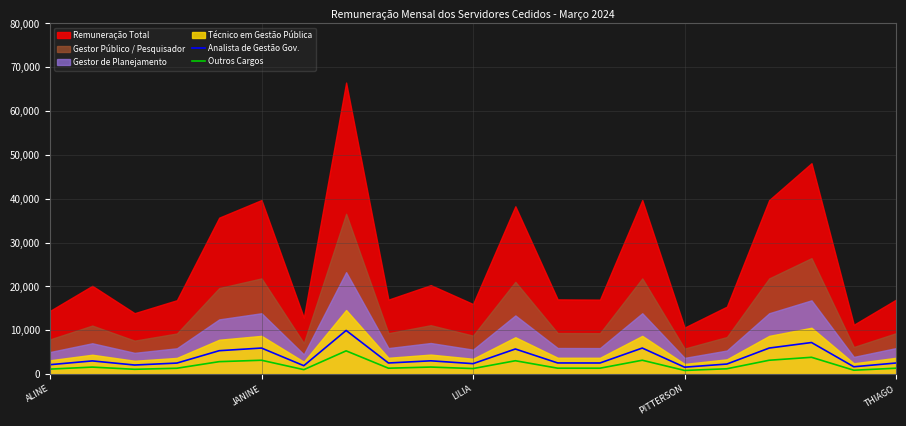

What is the maximum value for Analista de Gestão Gov.?

9976.9